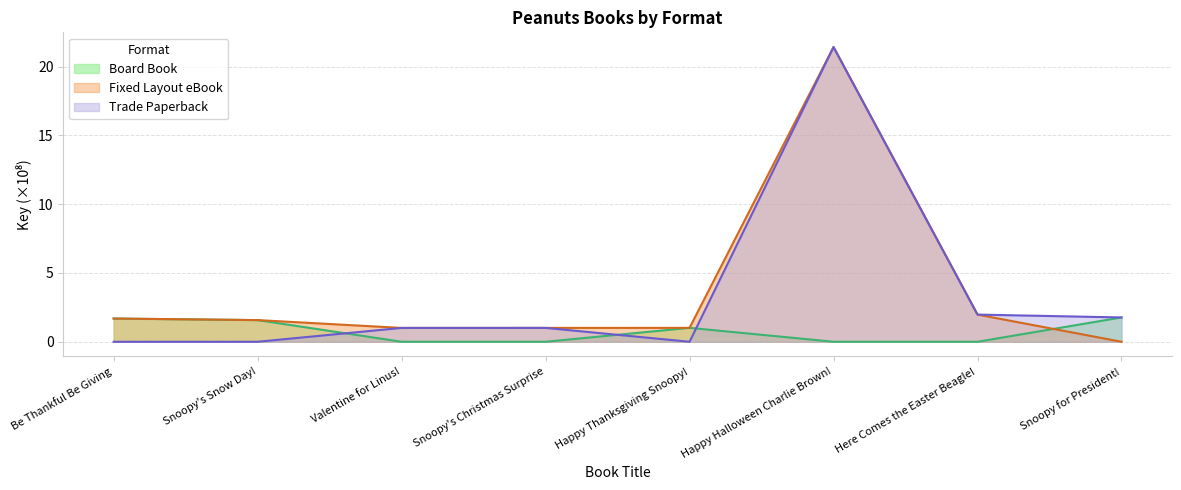

The Trade Paperback series shows 14.0 at Happy Thanksgiving Snoopy!. True or false?

False